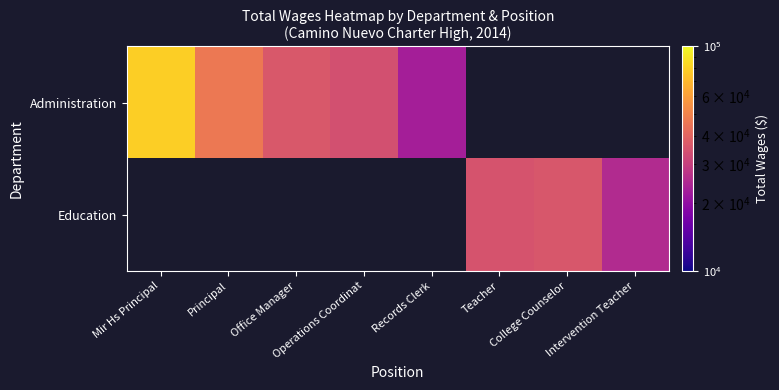

Which series has the widest spread of values?

Administration